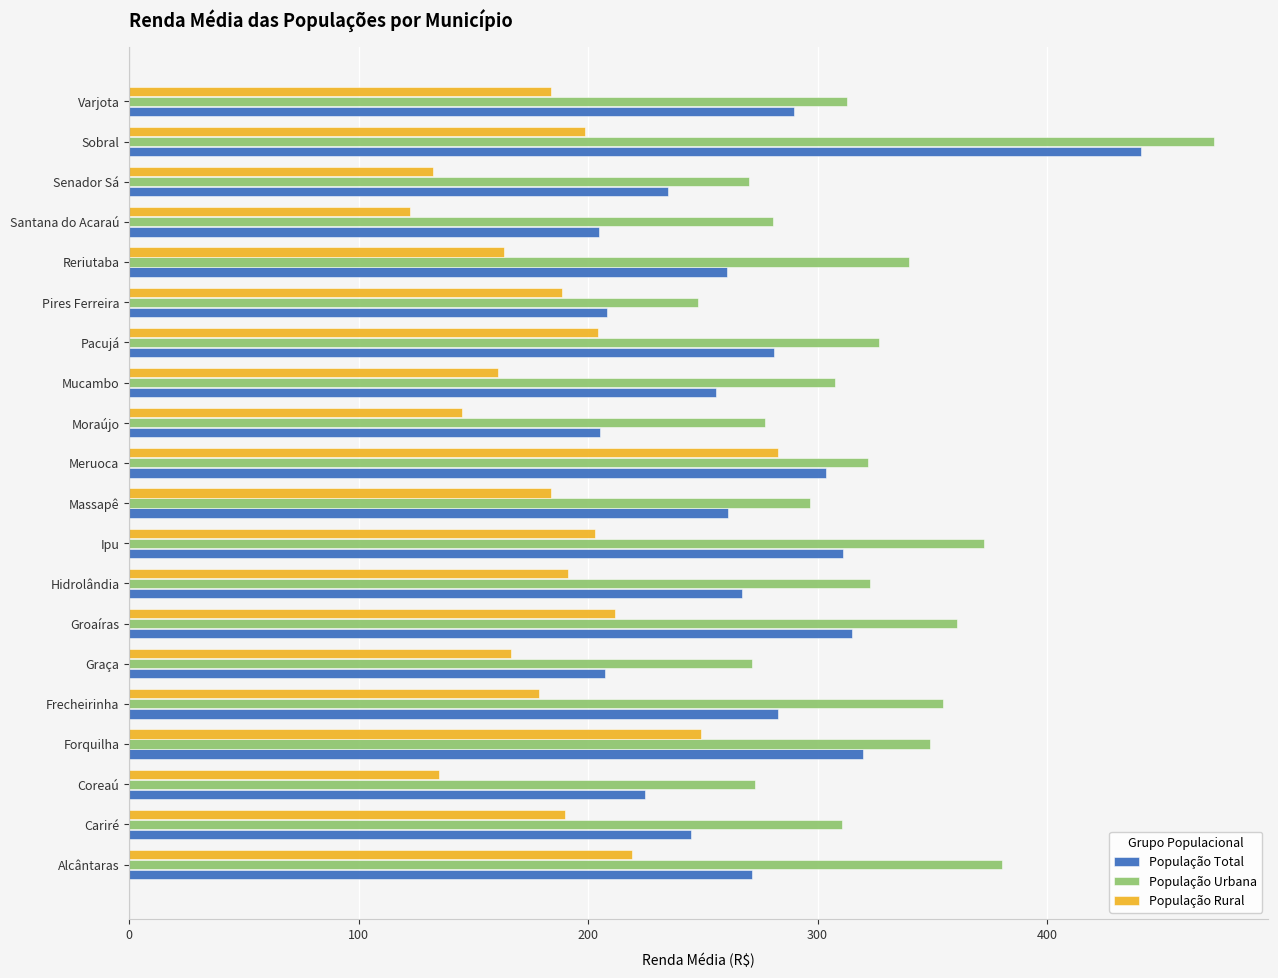

How many distinct data groups are displayed?

3